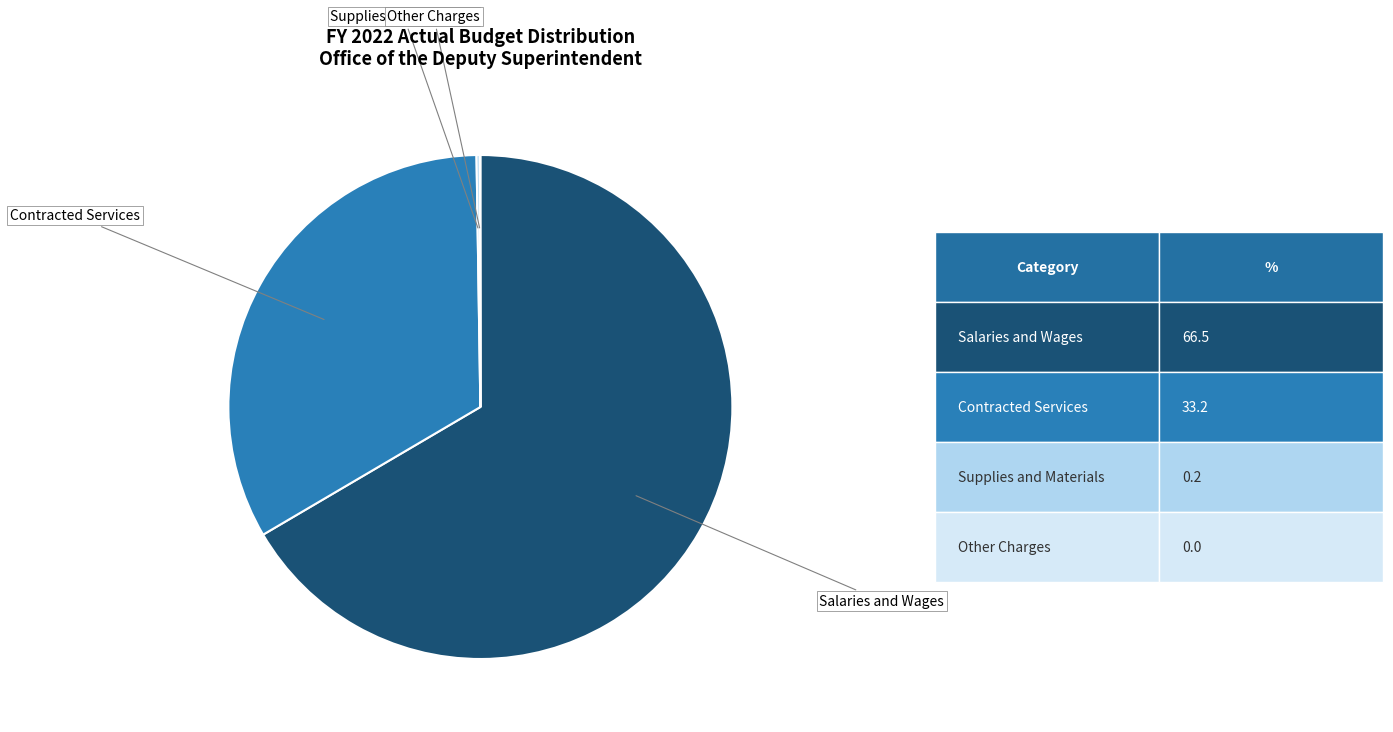

Is there a majority slice in this chart?

Yes